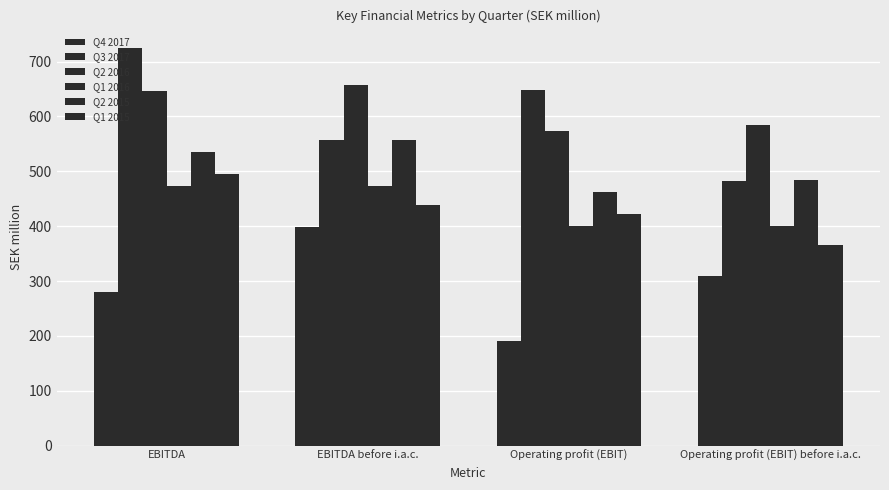

Which series has the largest total across all categories?

Q2 2016